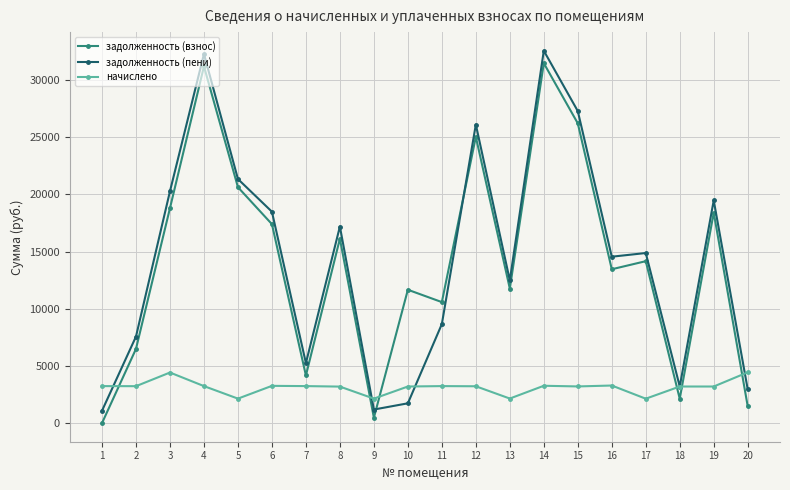

Between 16 and 19, which series saw the biggest shift?

задолженность (взнос)